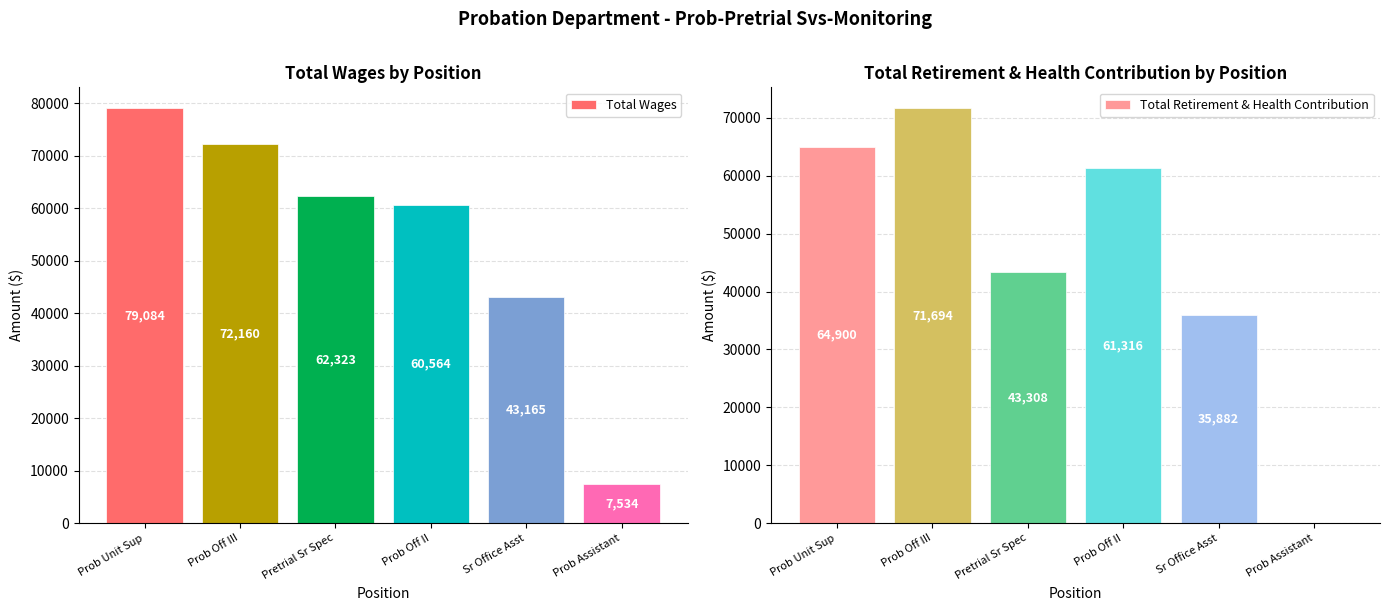

At which label is Total Retirement & Health Contribution closest to 35847?

Sr Office Asst